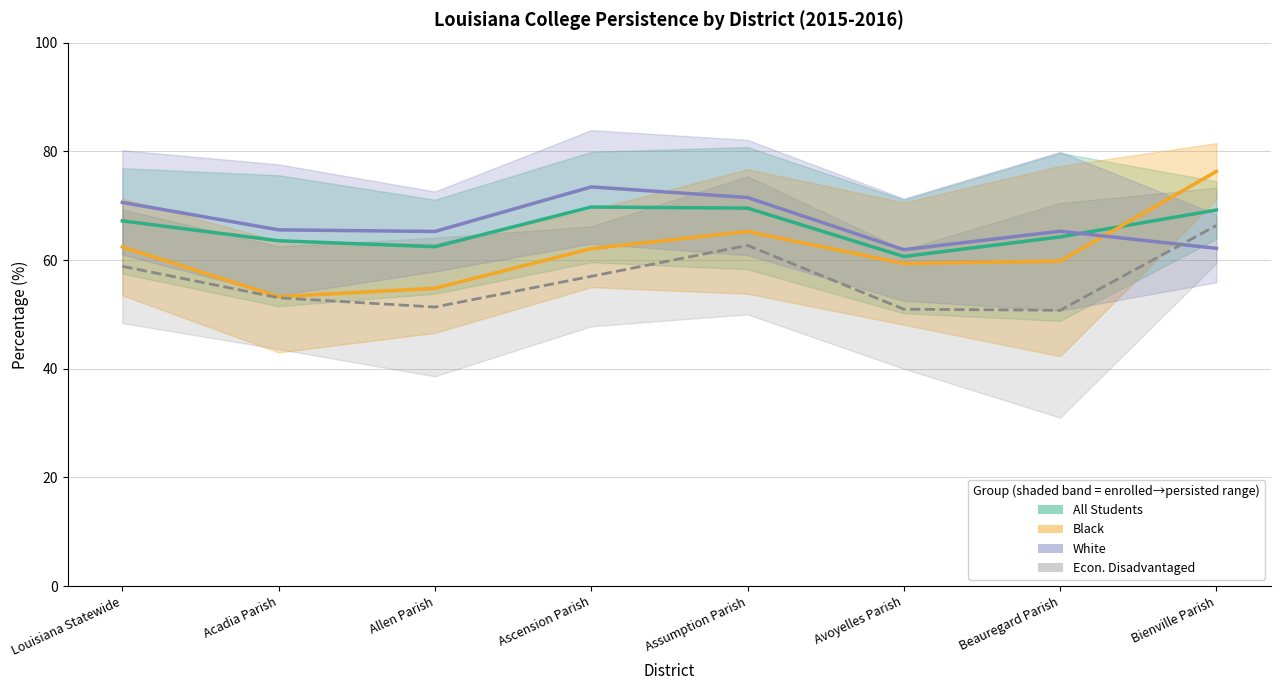

True or false: Econ. Disadvantaged and All Students cross at least once.

False